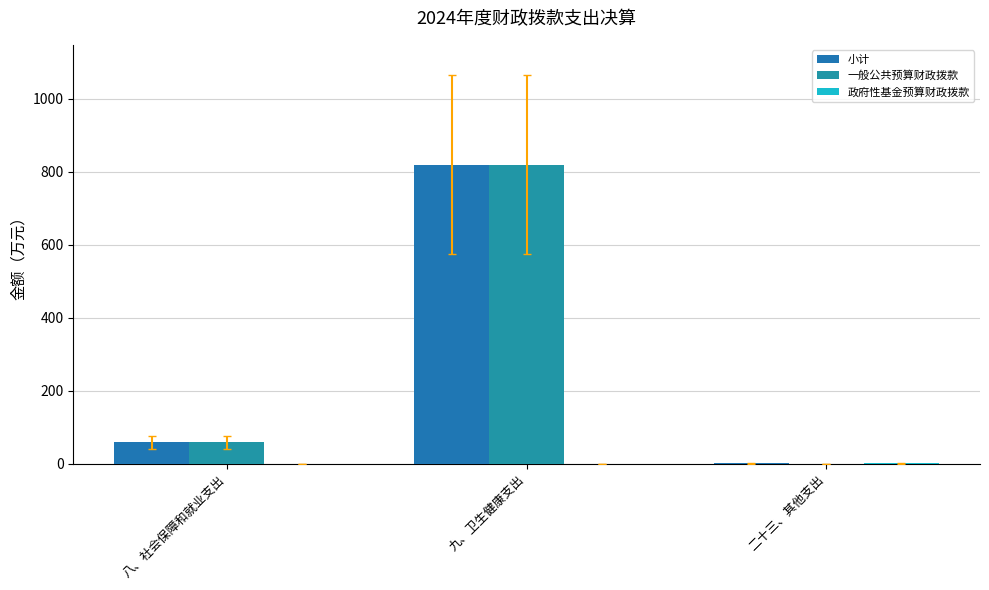

How many groups of bars are there?

3